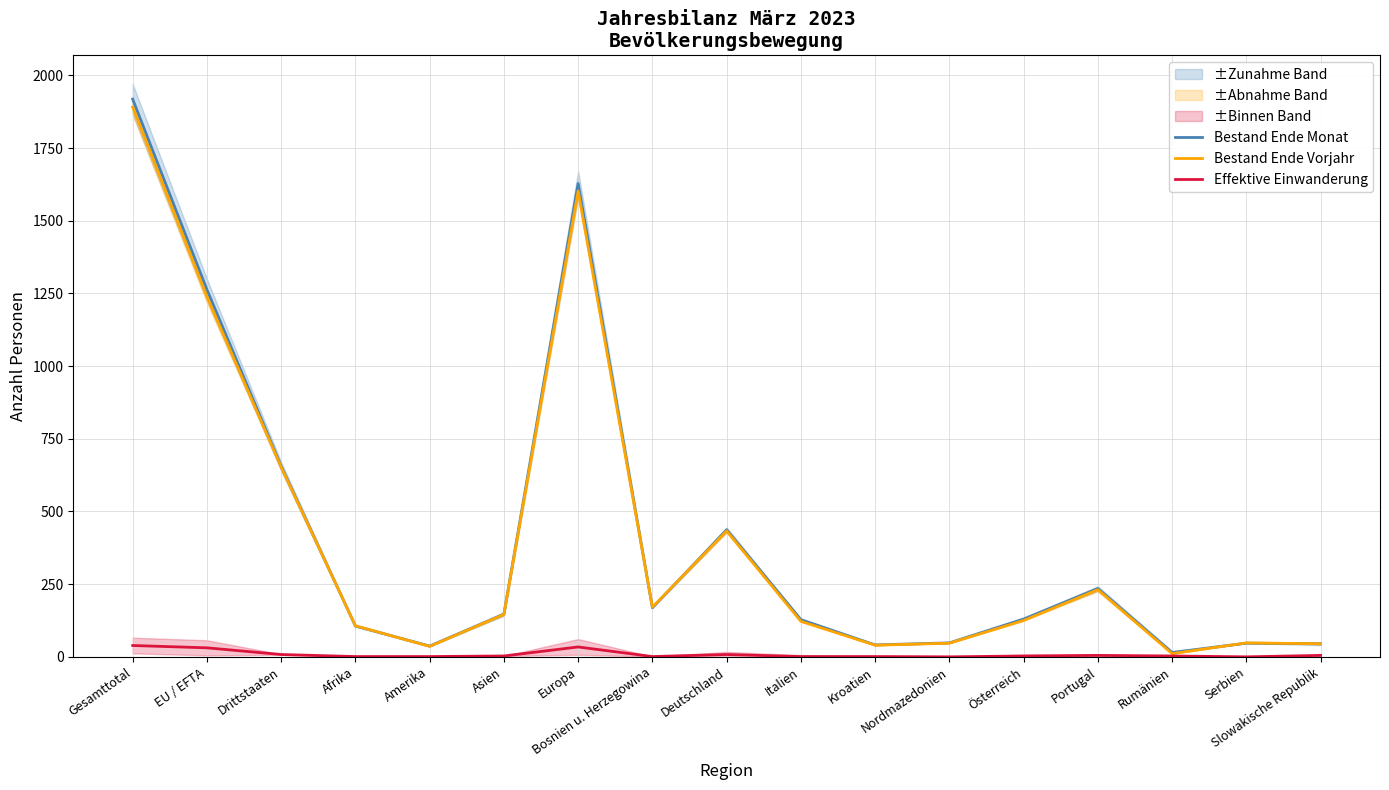

Reading right to left, transcribe all the data shown in this chart.

Bestand Ende Monat: 45	47	15	235	130	48	41	128	437	169	1628	147	37	106	655	1263	1918
Bestand Ende Vorjahr: 45	48	11	231	125	47	40	122	433	171	1602	146	36	107	652	1239	1891
Effektive Einwanderung: 5	0	3	5	3	0	1	1	8	1	34	3	1	1	8	31	39